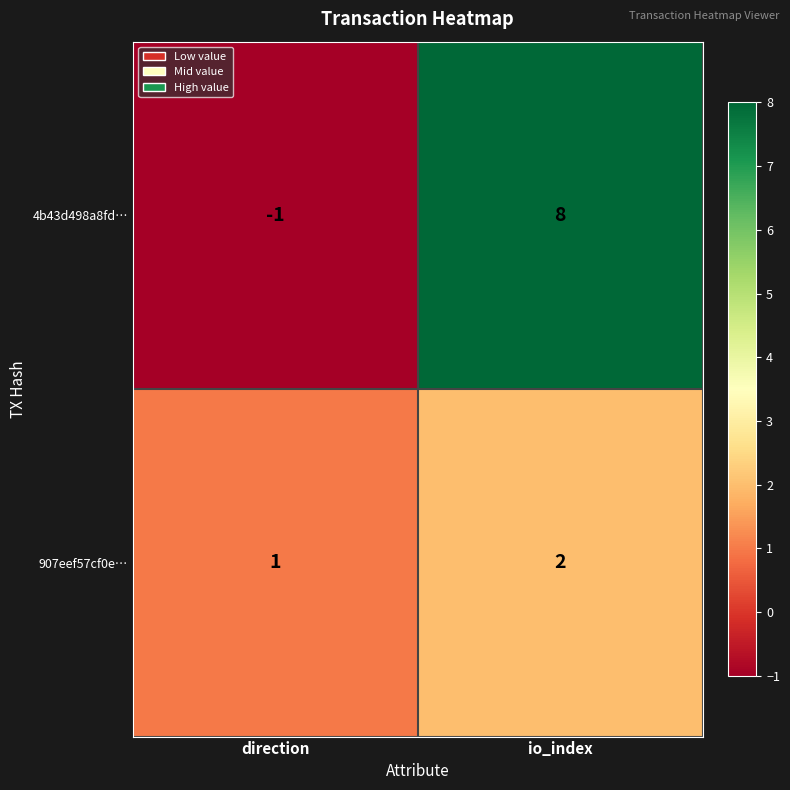

Where is 907eef57cf0e… nearest to the value 1?

direction